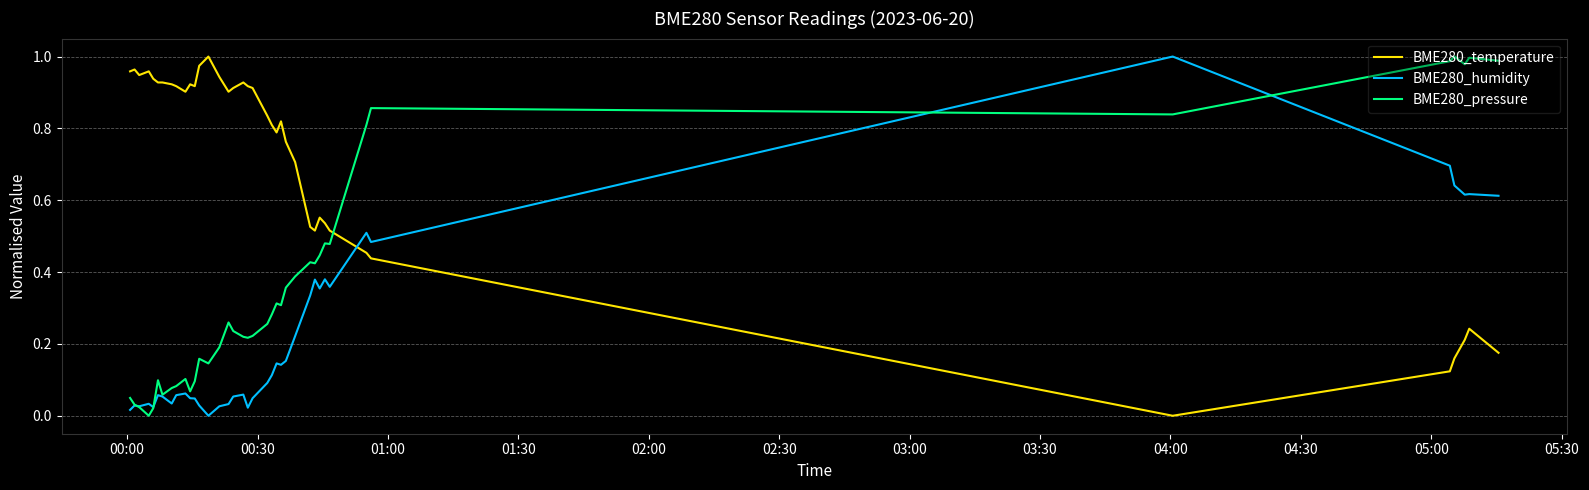

How many values in the BME280_humidity series exceed 0?

38